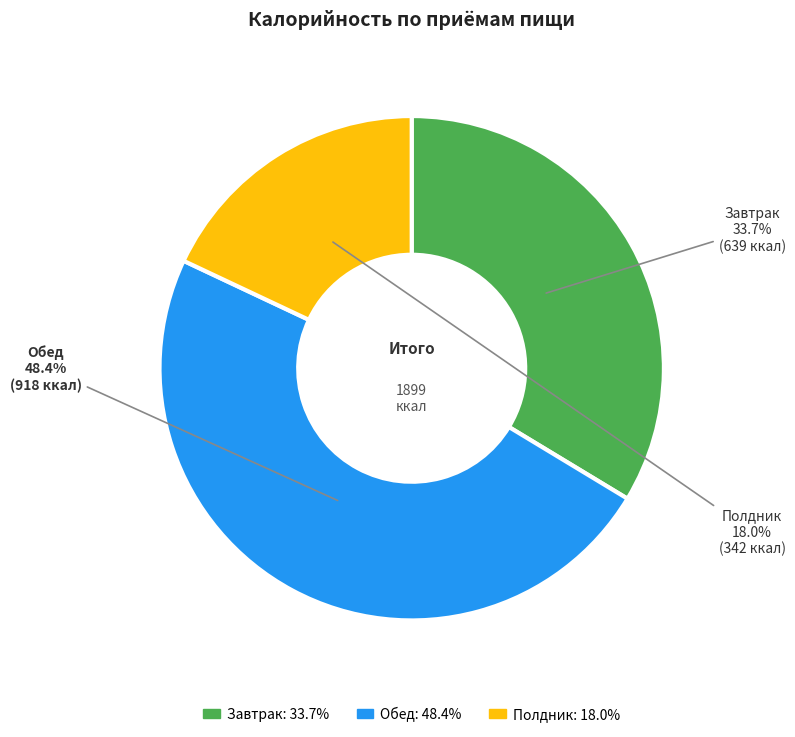

What portion of the pie excludes Обед?

51.6%